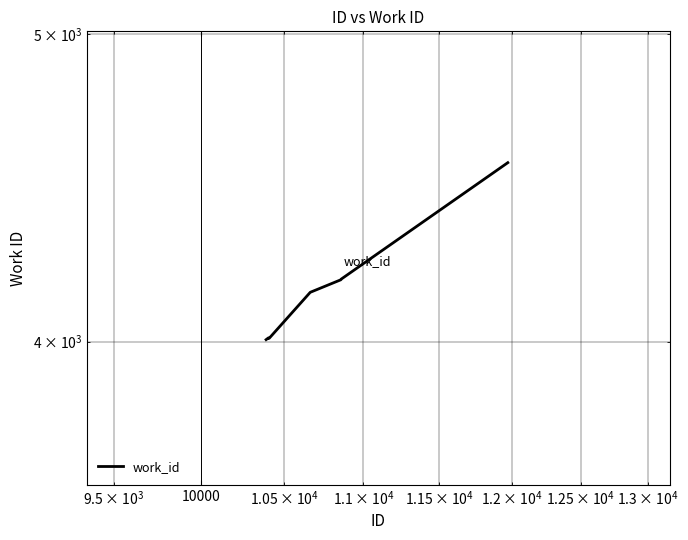

The chart shows a value of 2793 at 5. True or false?

False